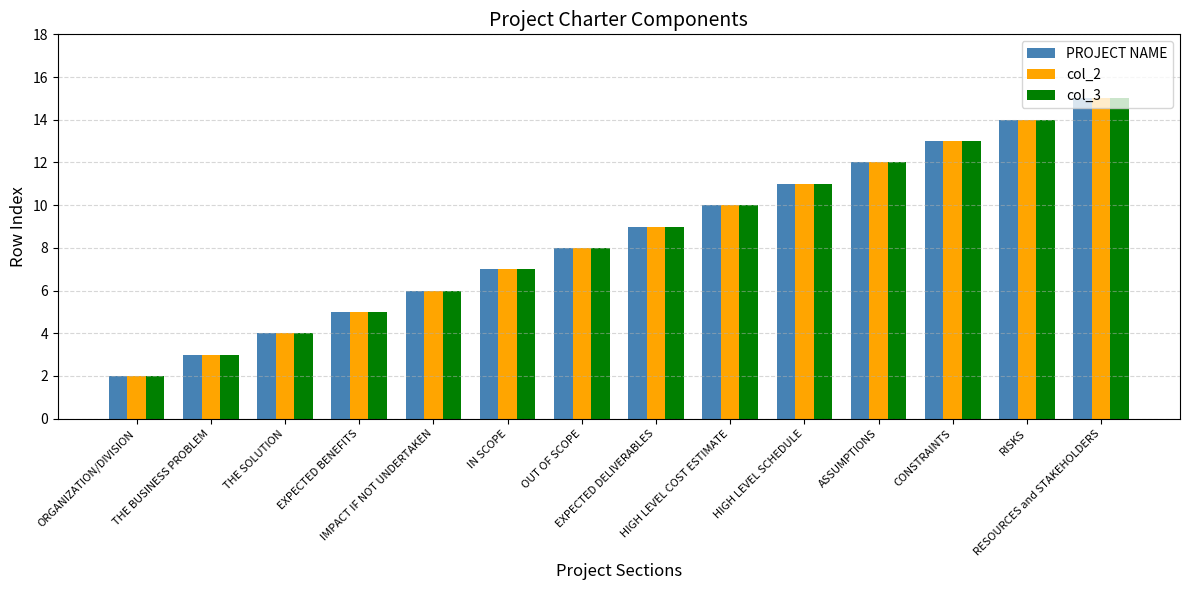

Which category has the lowest value in the PROJECT NAME series?

ORGANIZATION/DIVISION